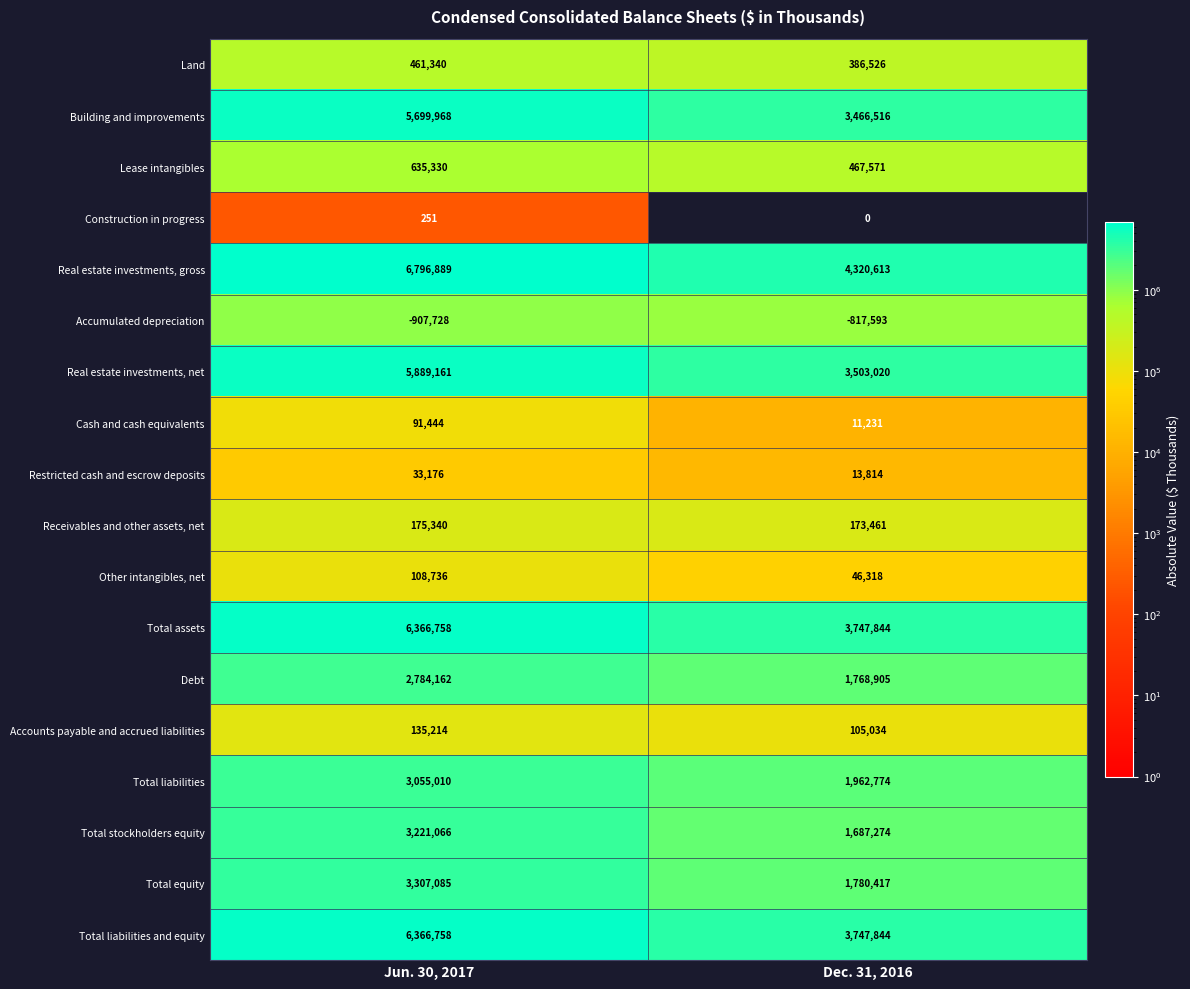

At which label does Land reach its peak?

Jun. 30, 2017